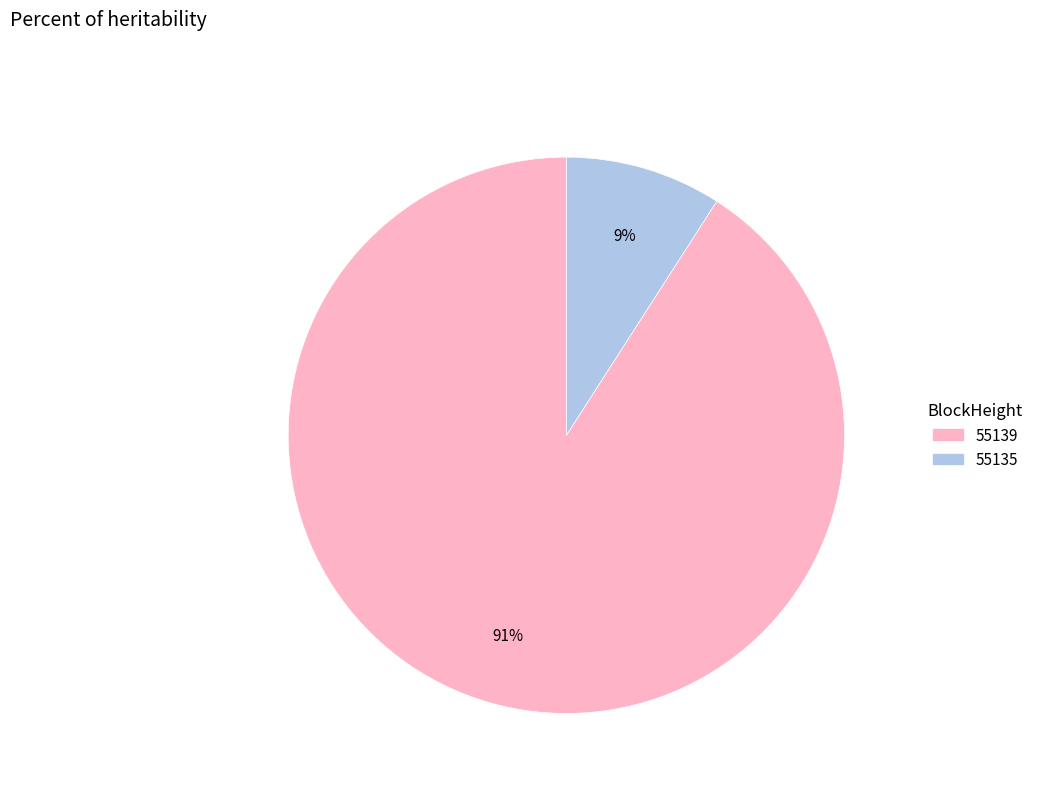

What percentage is the 55135 slice, to the nearest percent?

9%